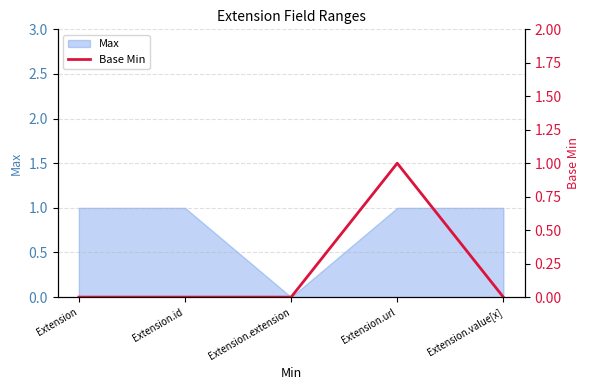

What is the label of the 4th point from the right?

Extension.id